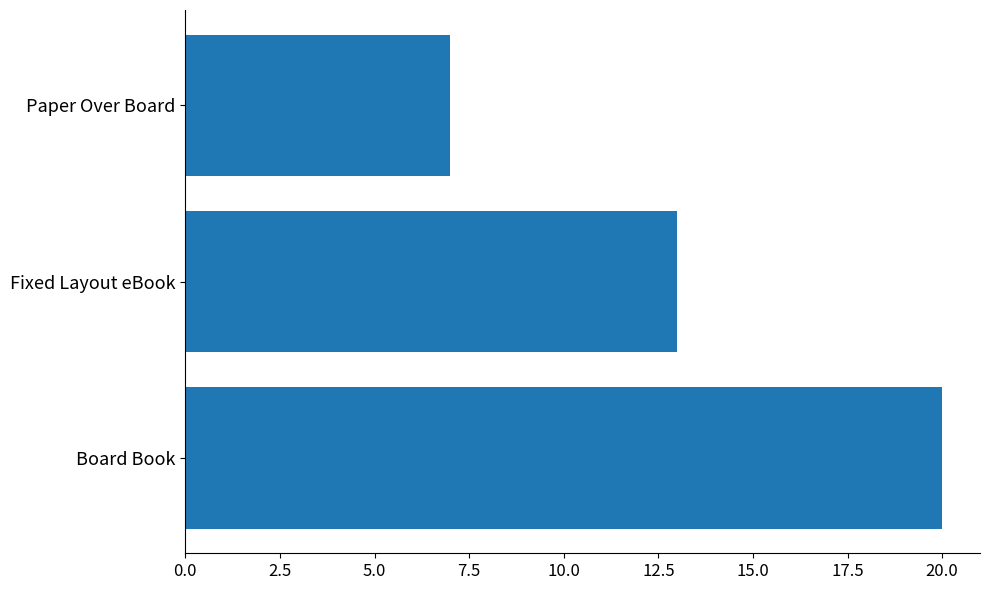

What is the change in value from Board Book to Paper Over Board?

-13